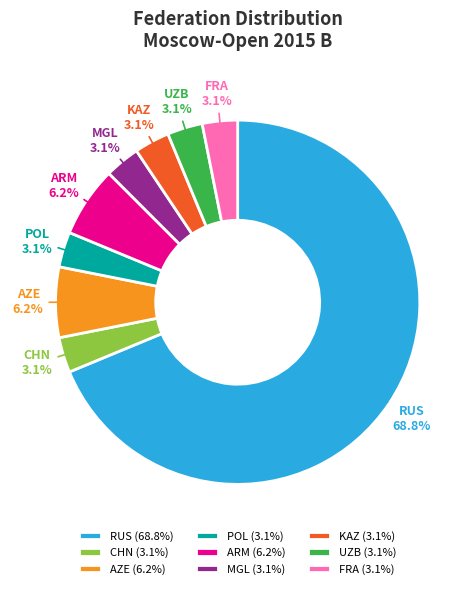

What is the largest slice in the pie chart?

RUS